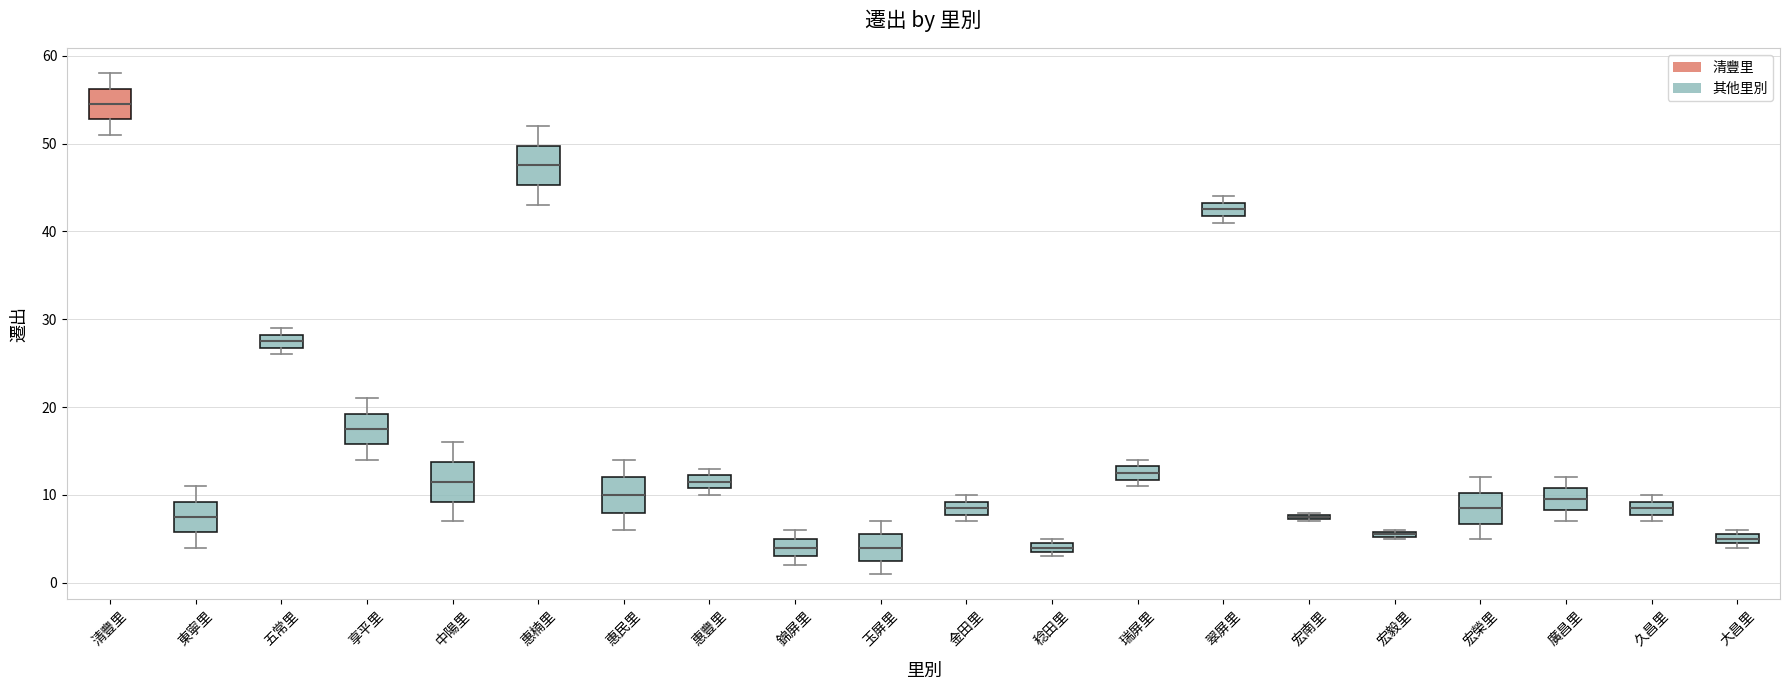

Where is the upper edge of the box for 瑞屏里 on the y-axis? The values are not printed on the chart, so give them approximately, as read against the axis.

13